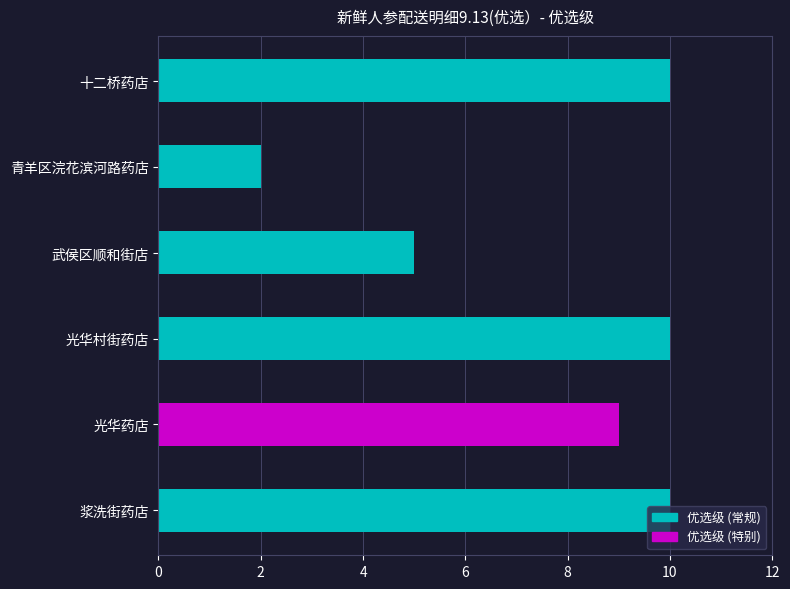

True or false: the data shows 9 at 光华药店.

True